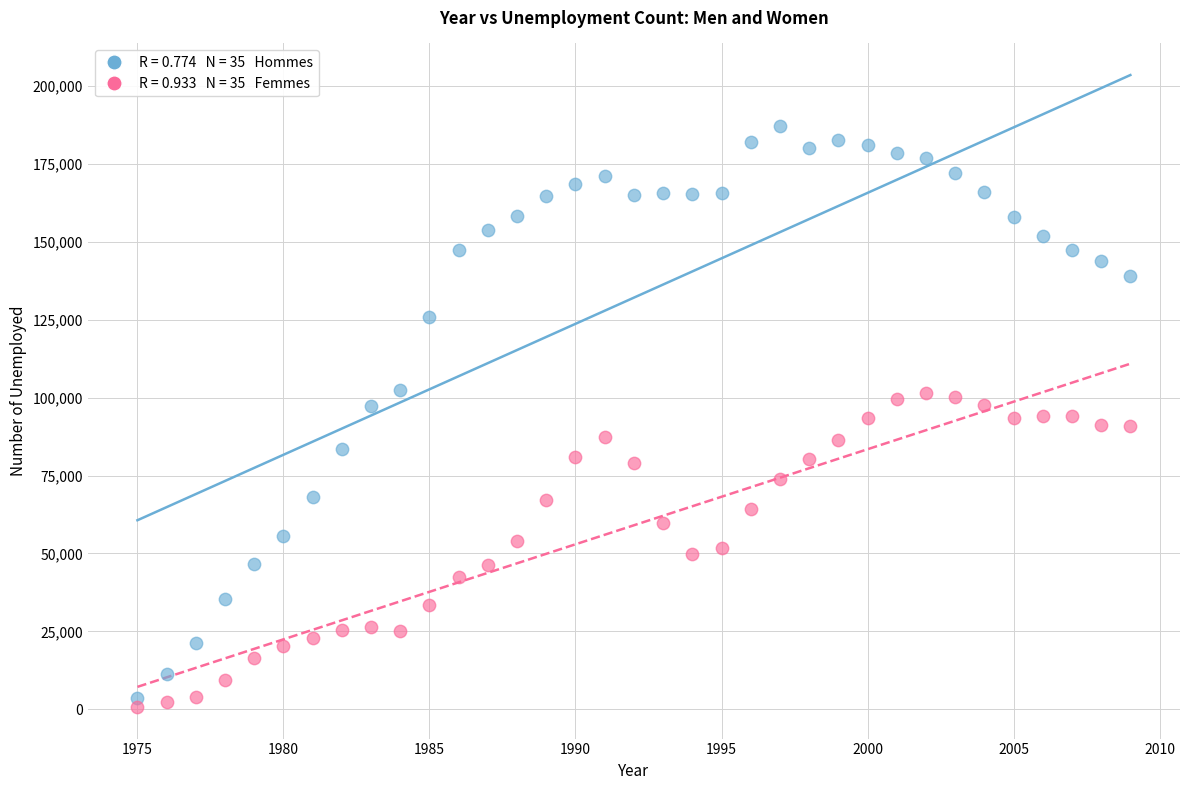

Across all data points, what is the range of X values (max minus min)?

34.0